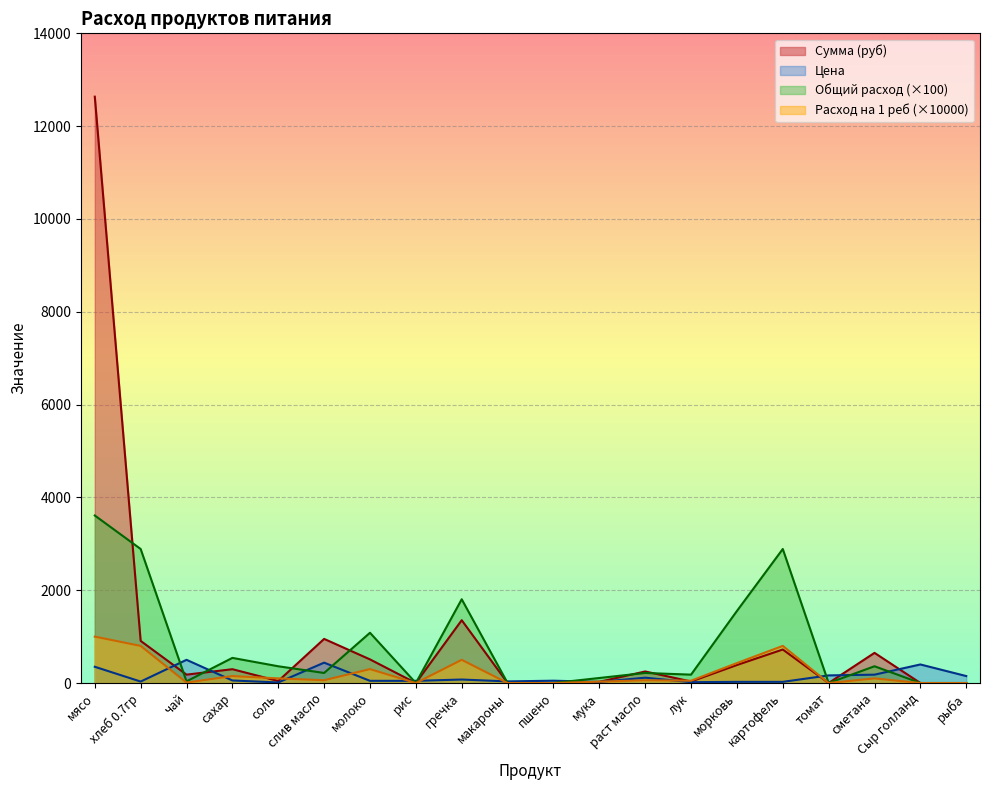

List the labels in order of Сумма (руб) value, smallest first.

рис, макароны, пшено, томат, Сыр голланд, рыба, мука, лук, соль, чай, раст масло, сахар, морковь, молоко, сметана, картофель, хлеб 0.7гр, слив масло, гречка, мясо